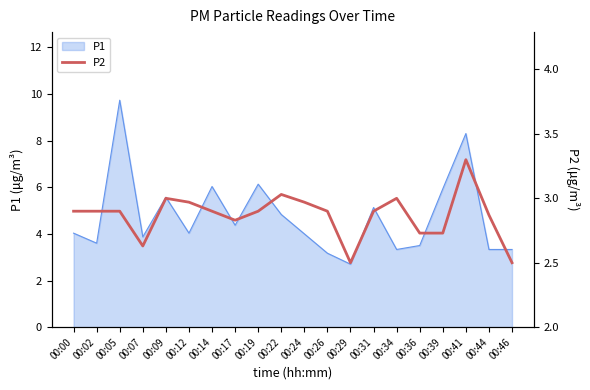

Between 00:17 and 00:05, which is larger?

00:05